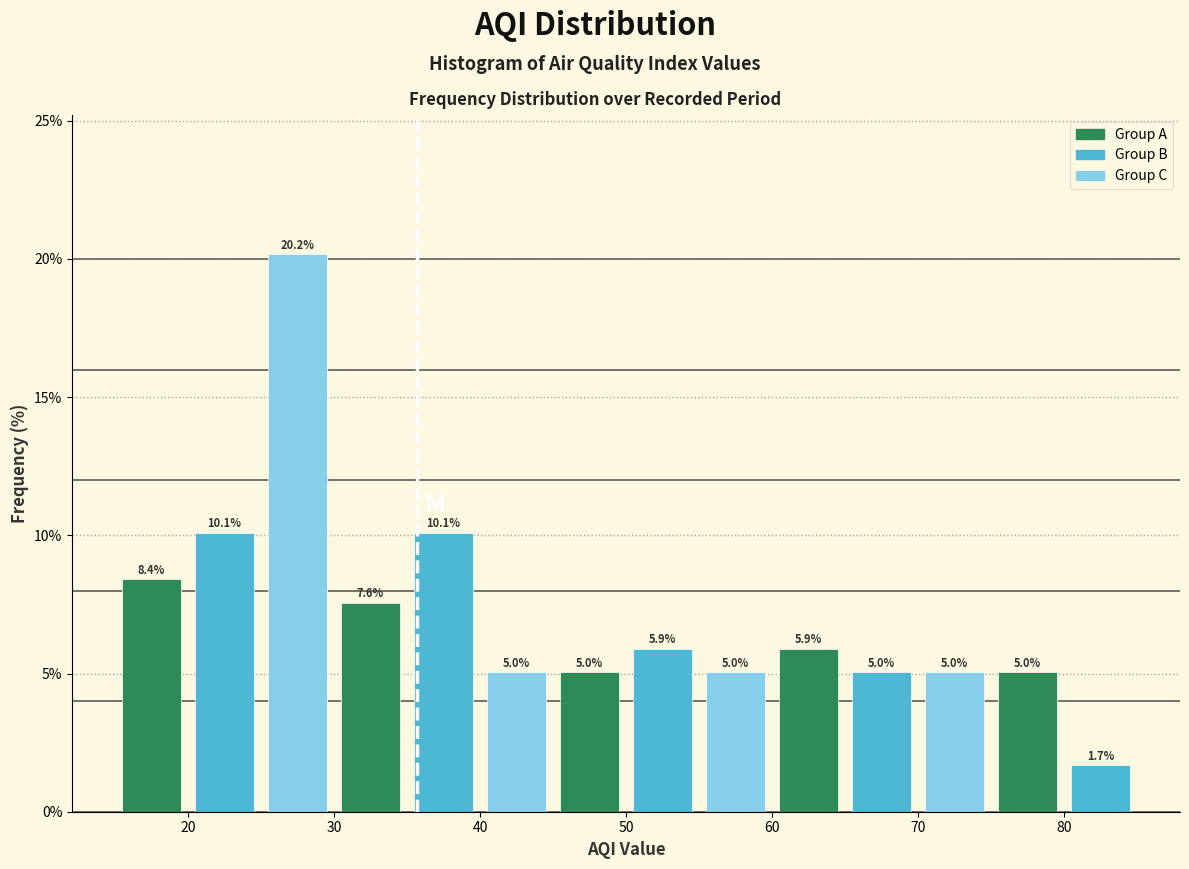

Reading left to right, list every bar in this chart as the range it spans on the x-axis followed by its height.

15 to 20: 8.4
20 to 25: 10.1
25 to 30: 20.2
30 to 35: 7.6
35 to 40: 10.1
40 to 45: 5.0
45 to 50: 5.0
50 to 55: 5.9
55 to 60: 5.0
60 to 65: 5.9
65 to 70: 5.0
70 to 75: 5.0
75 to 80: 5.0
80 to 85: 1.7